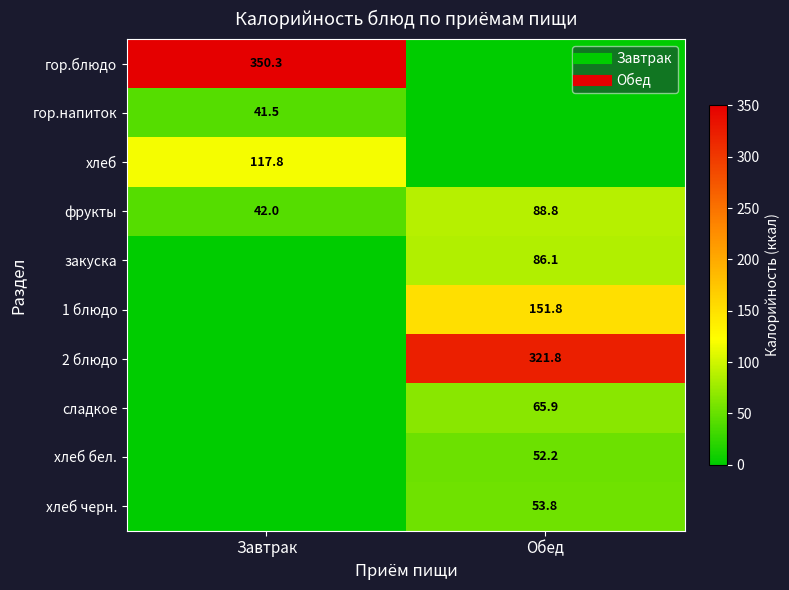

Rank the series by their maximum value, from highest to lowest.

гор.блюдо, 2 блюдо, 1 блюдо, хлеб, фрукты, закуска, сладкое, хлеб черн., хлеб бел., гор.напиток